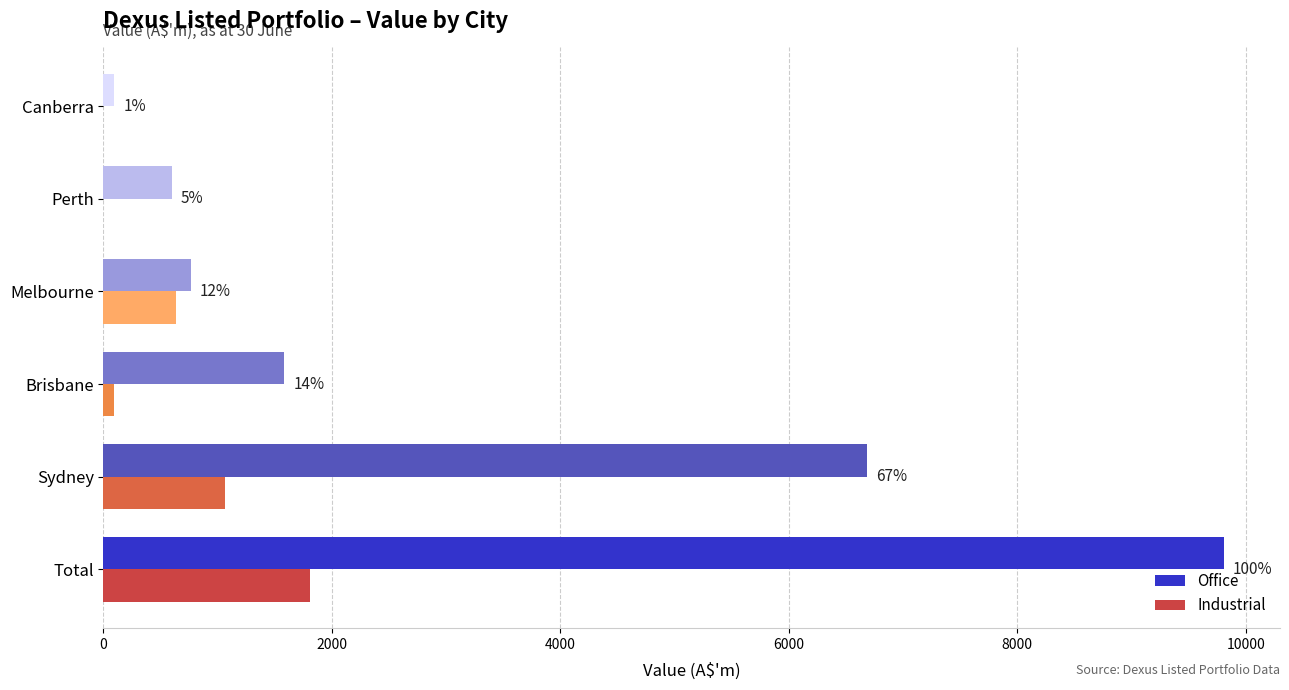

What are all the series names shown in the legend?

Office, Industrial